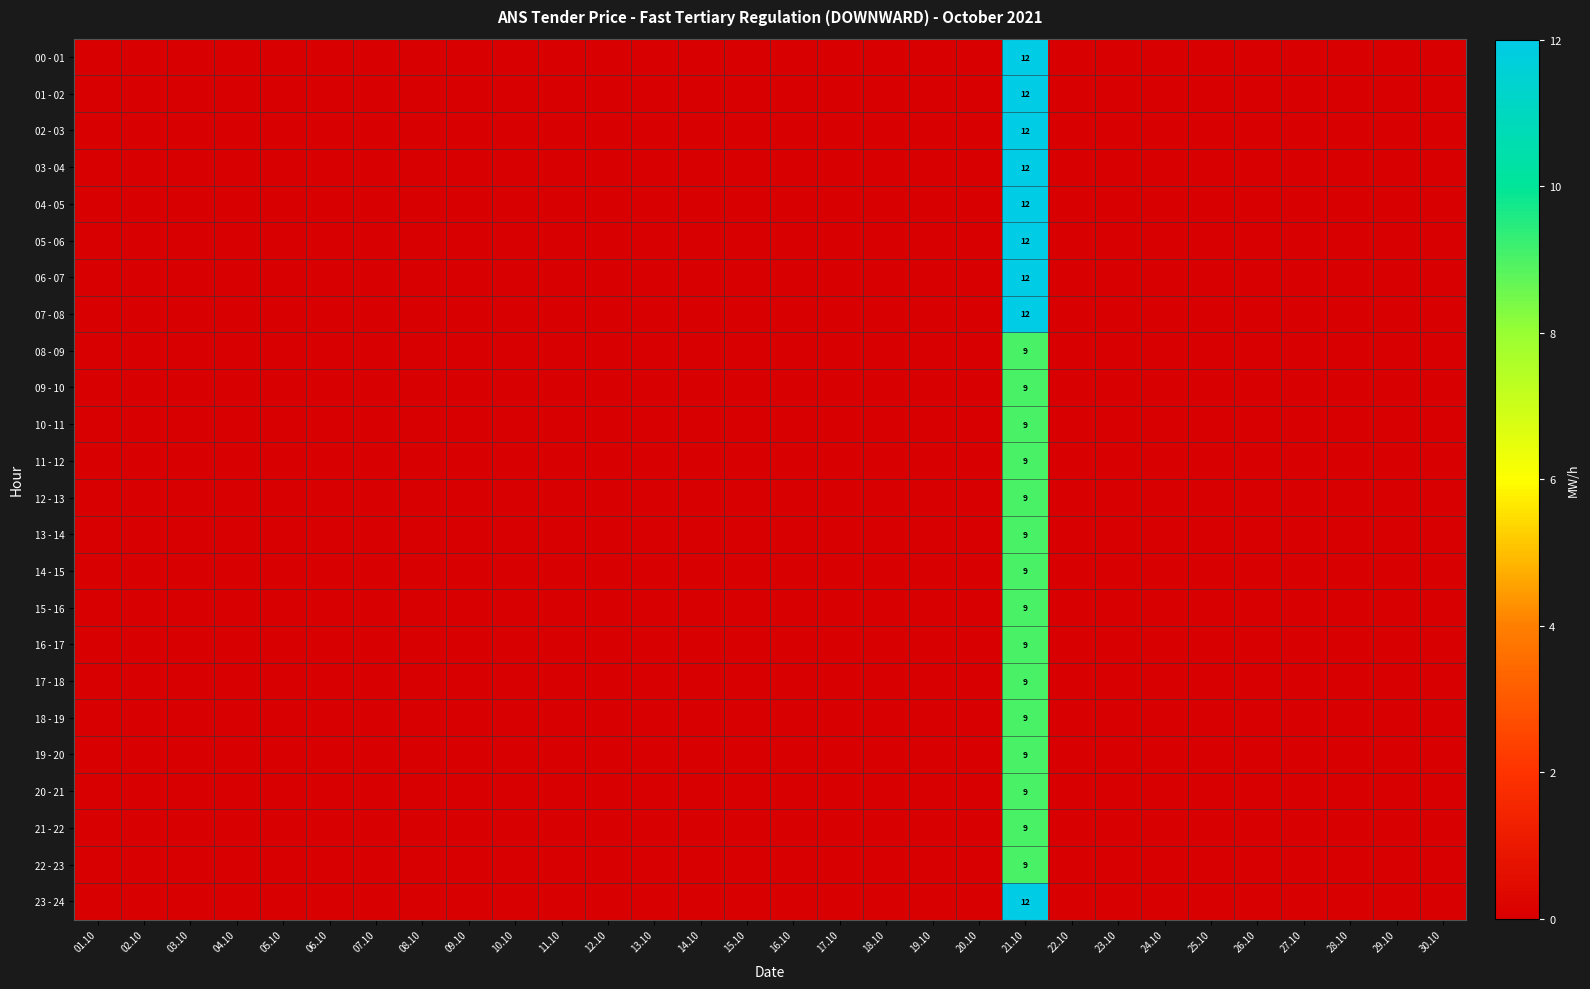

Count the number of data series in this chart.

24